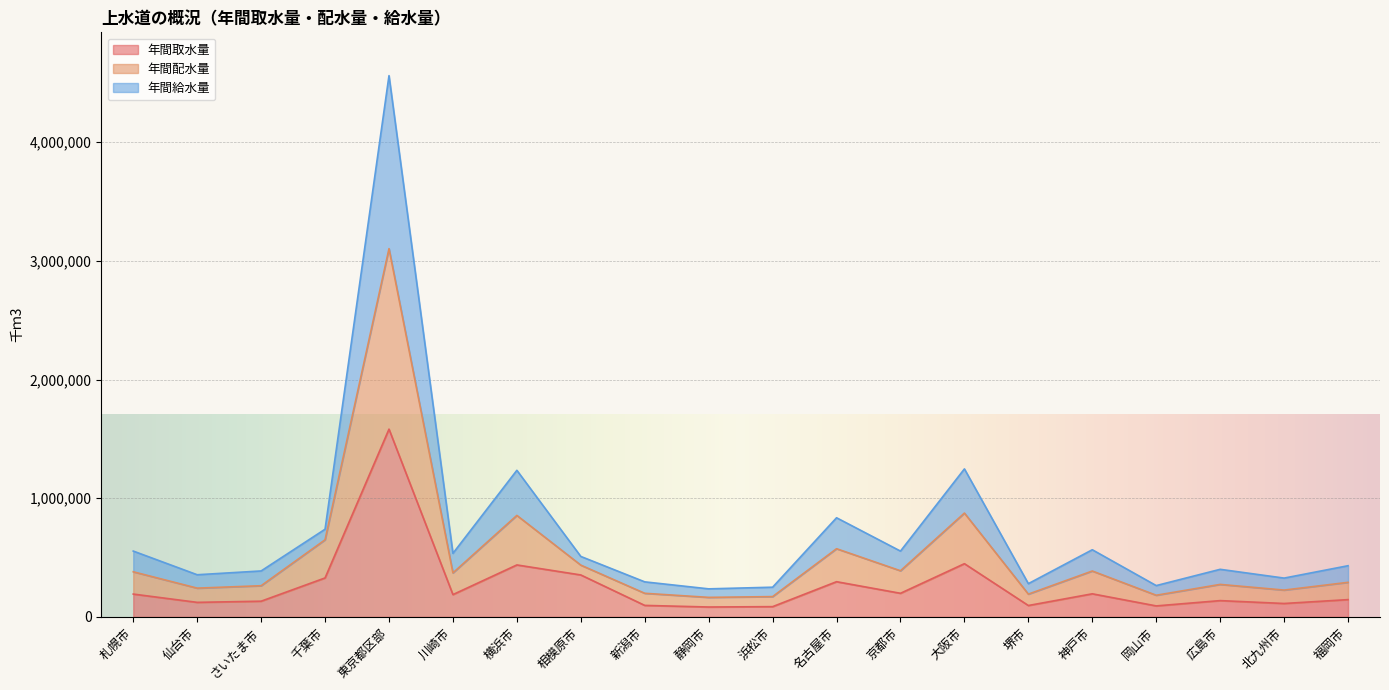

What is the maximum value for 年間取水量?

1582114